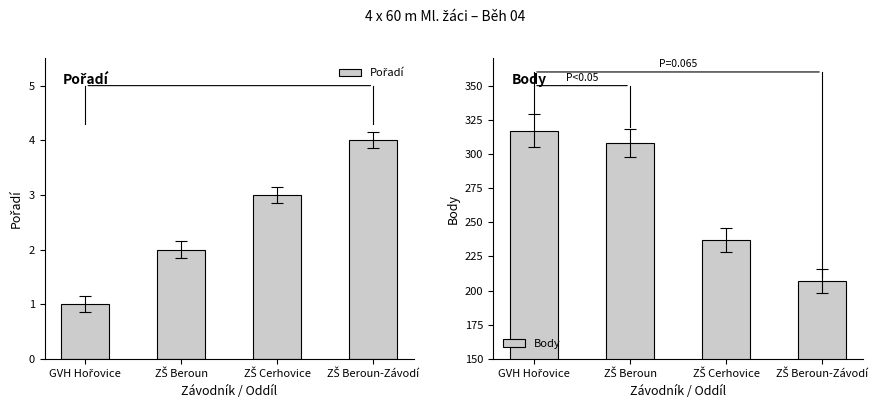

At which label is Pořadí closest to 2?

ZŠ Beroun